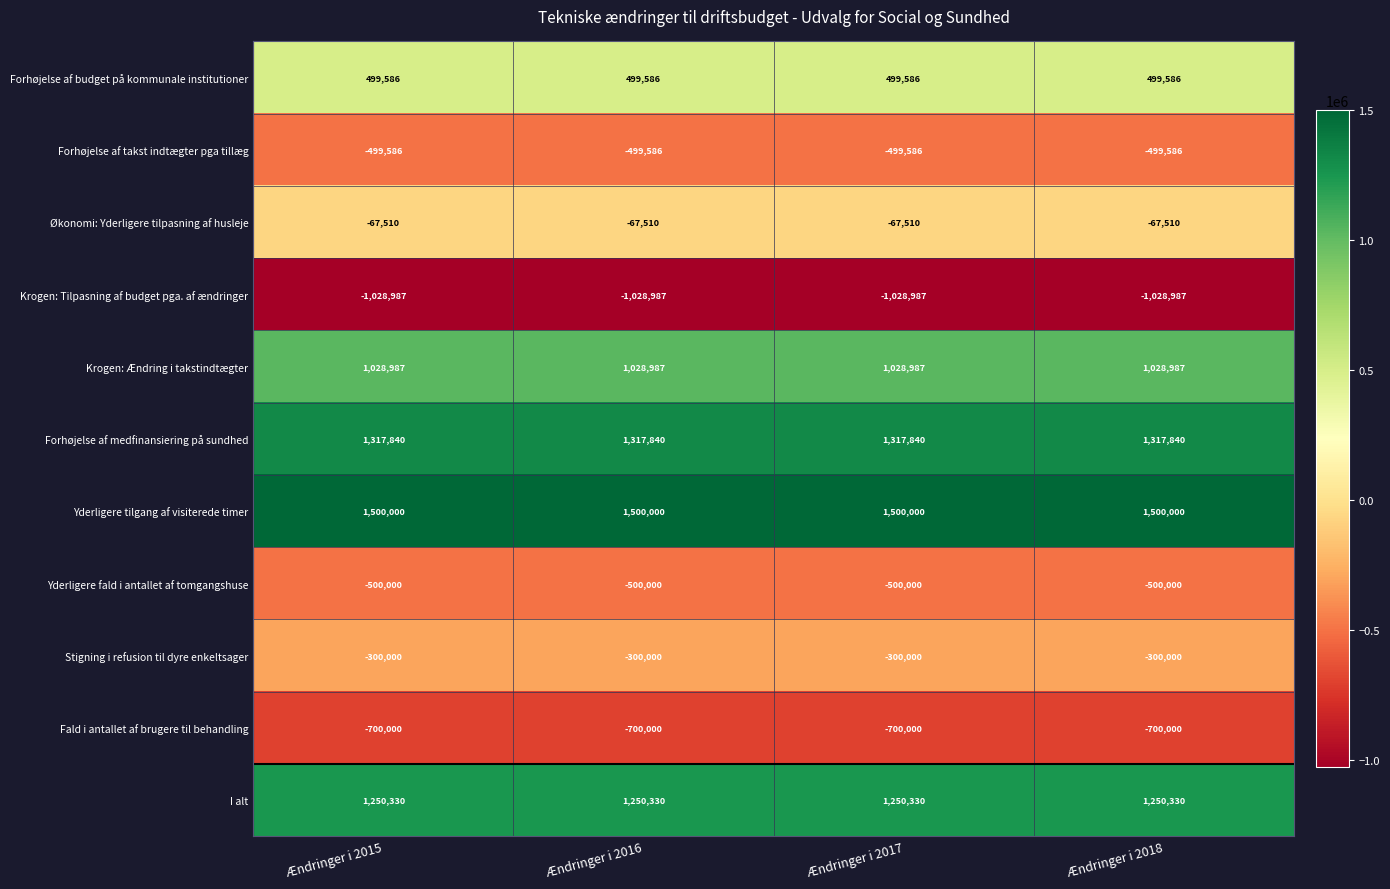

At how many categories does at least one series exceed 779395?

4